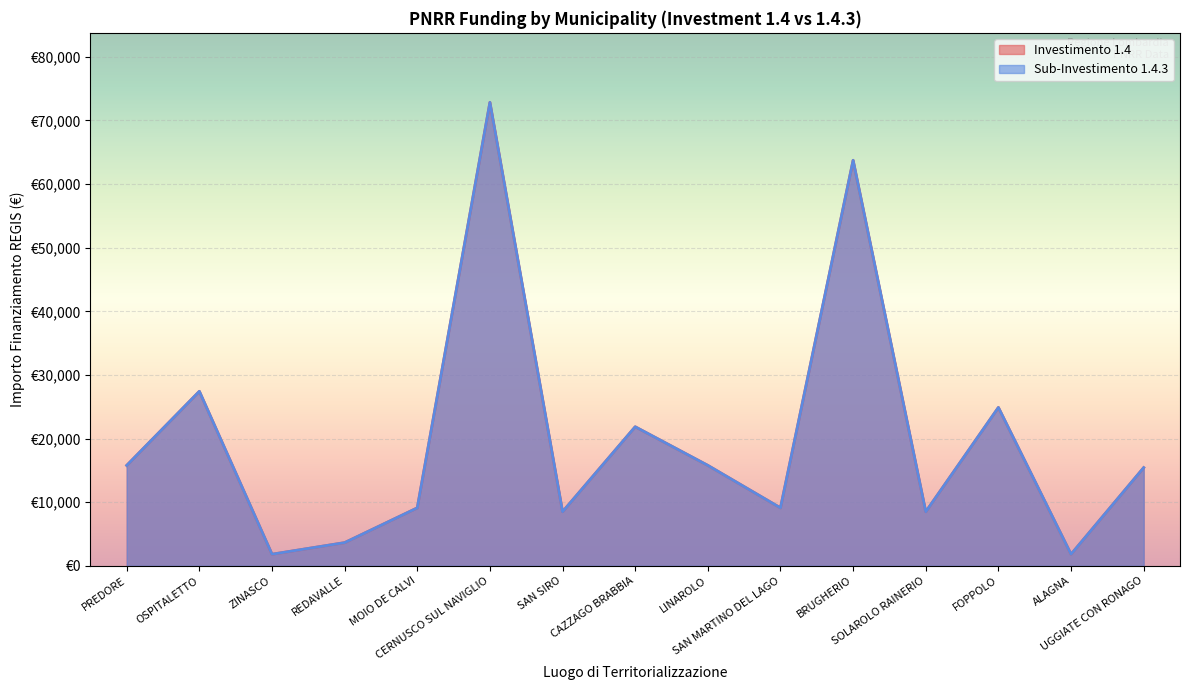

How many categories are shown in the chart?

15